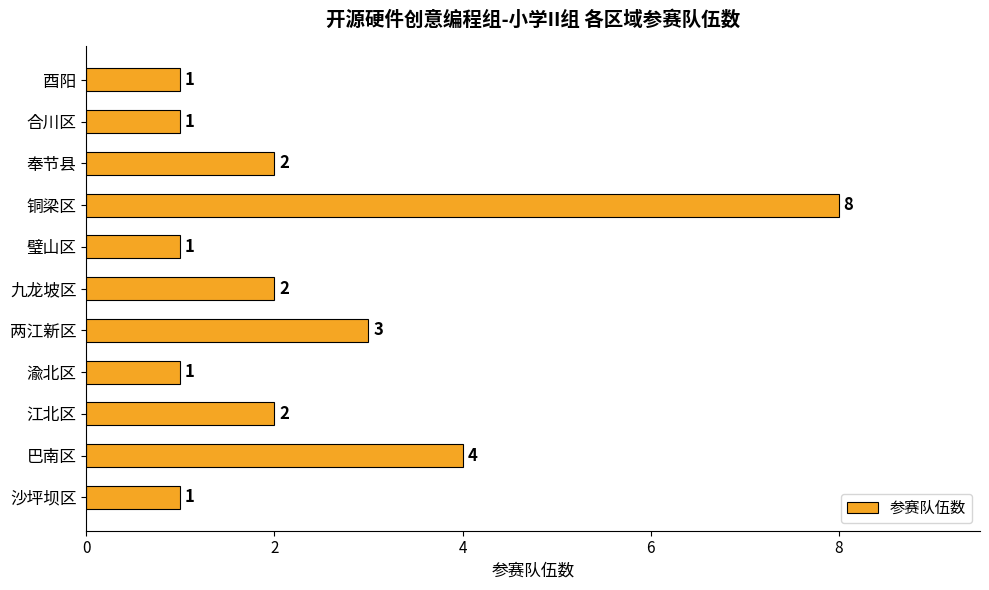

Reading bottom to top, what are all the values shown in this chart?

沙坪坝区=1	巴南区=4	江北区=2	渝北区=1	两江新区=3	九龙坡区=2	璧山区=1	铜梁区=8	奉节县=2	合川区=1	酉阳=1